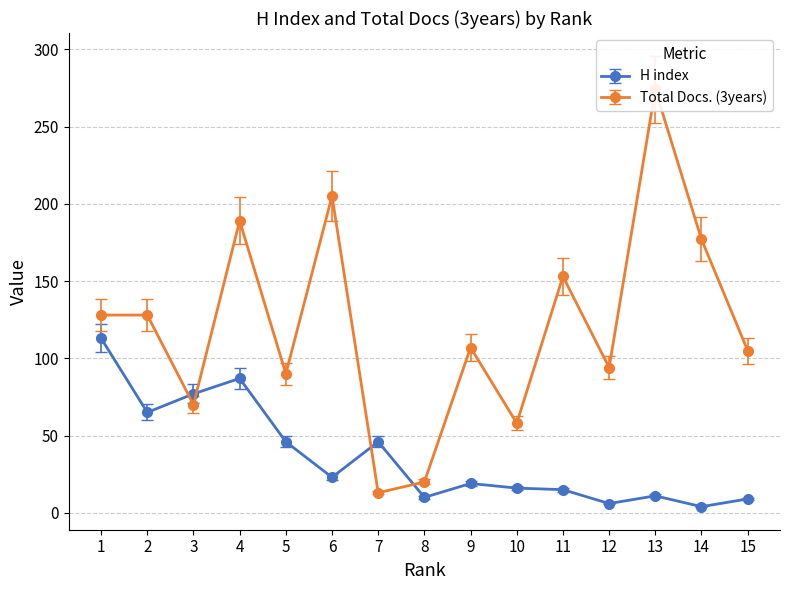

What is the difference between the second highest and minimum values in the Total Docs. (3years) series?

192